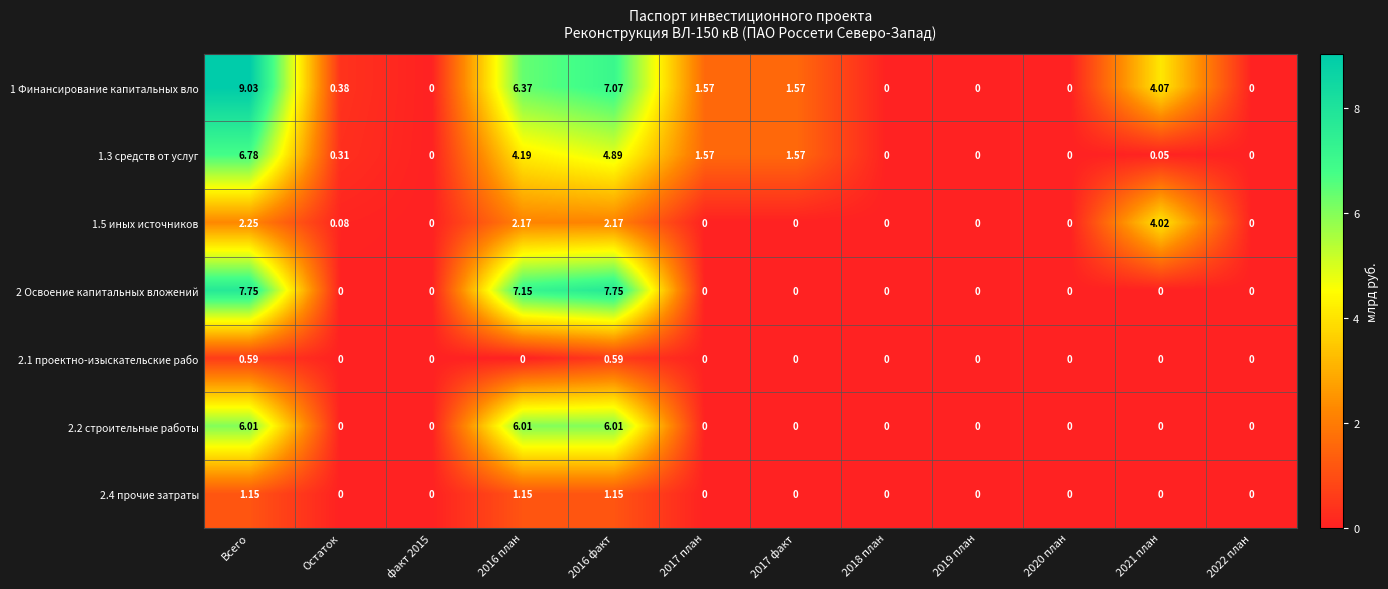

At which category does the chart reach its peak across all series?

Всего